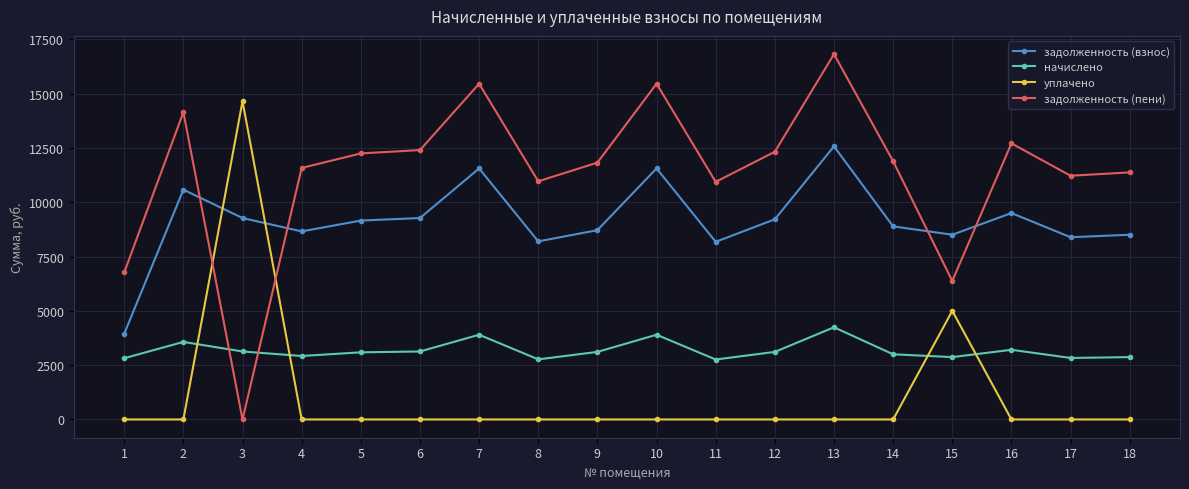

How many distinct data groups are displayed?

4